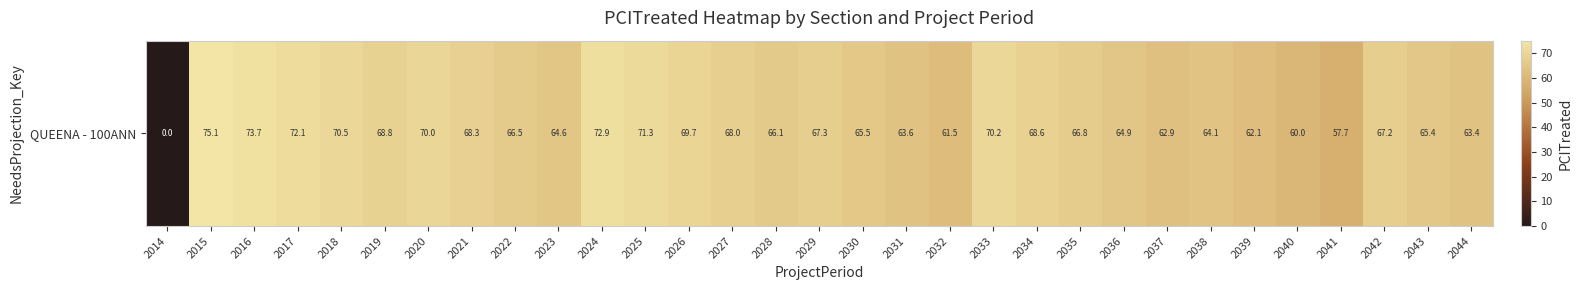

What is the greatest value displayed?

75.1